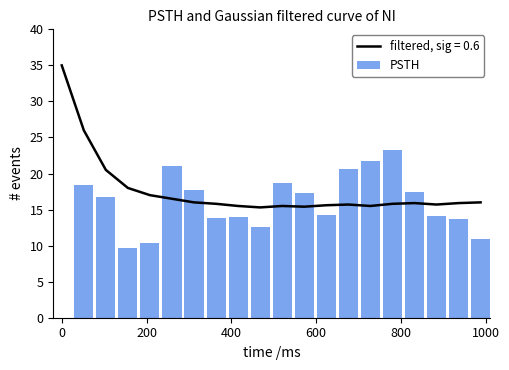

How many values are below 16?

10